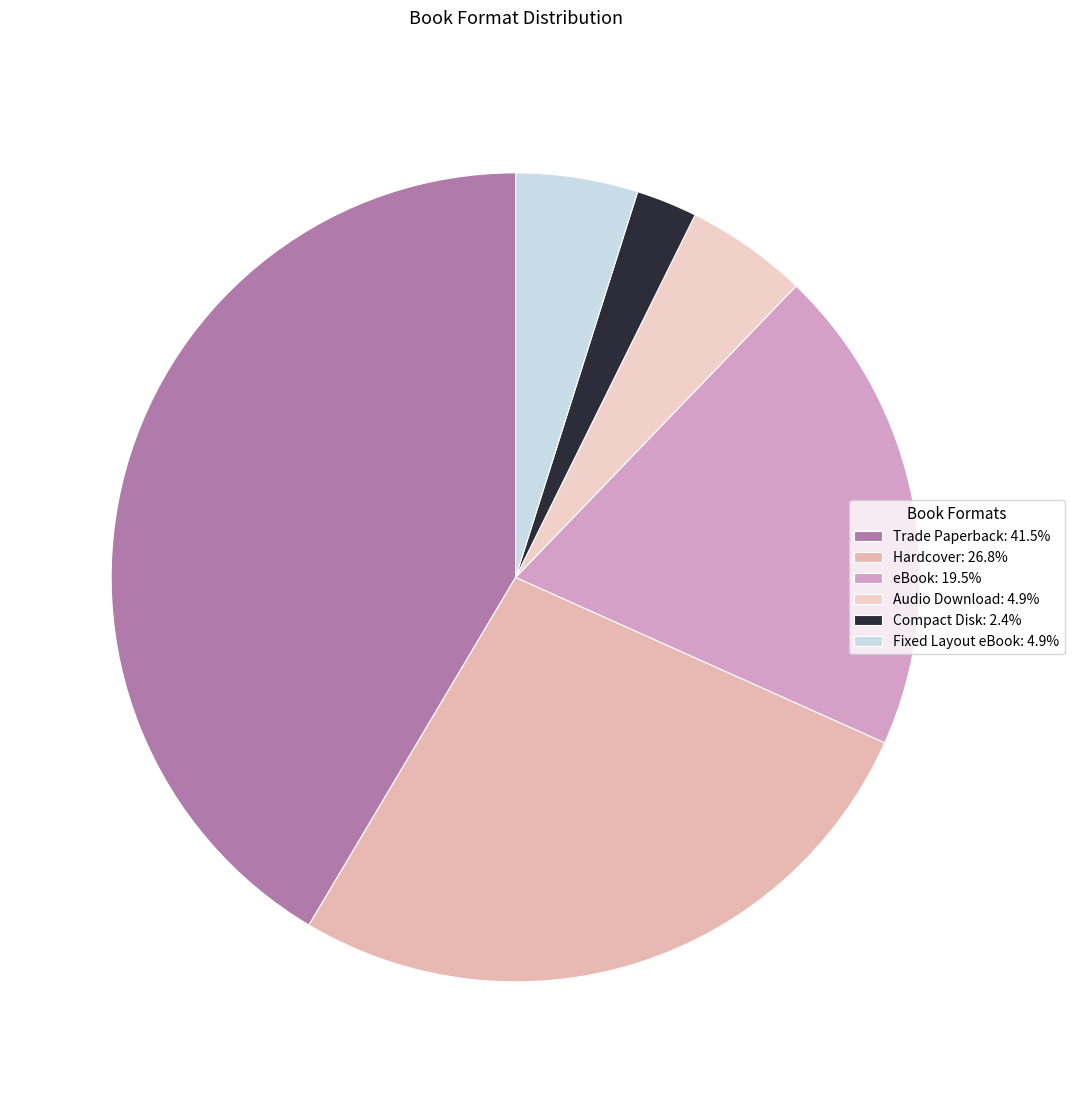

To the nearest percent, what is the difference between the Fixed Layout eBook and Hardcover slice percentages?

22%